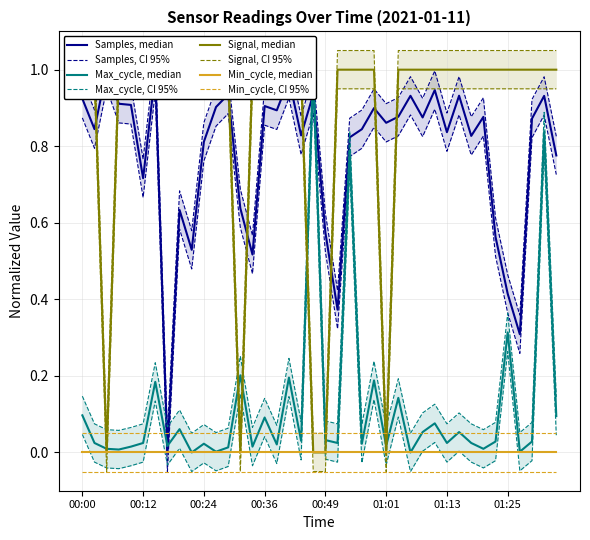

Is the value of Signal at 01:28 greater than the value of Max_cycle at 00:27?

Yes